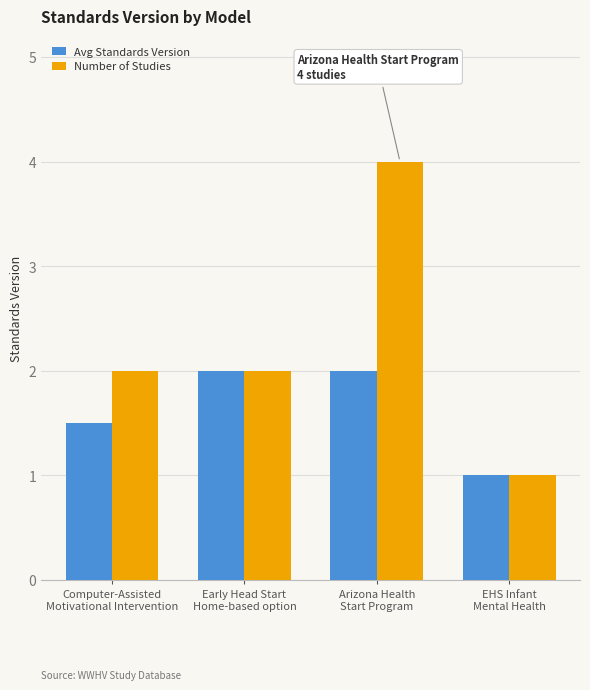

List the series in order of their overall mean, highest first.

Number of Studies, Avg Standards Version